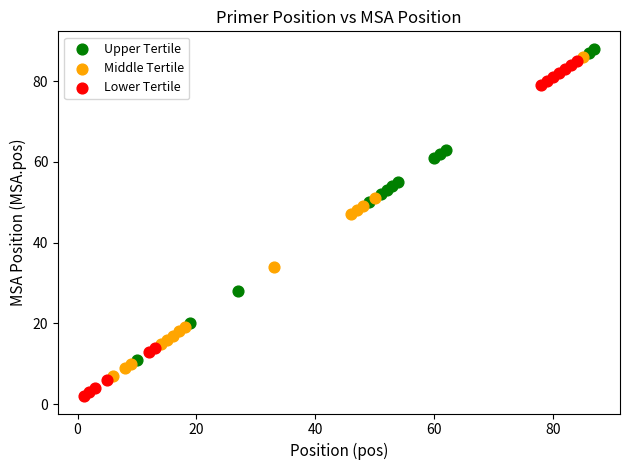

Which series contains the lowest Y value?

Lower Tertile